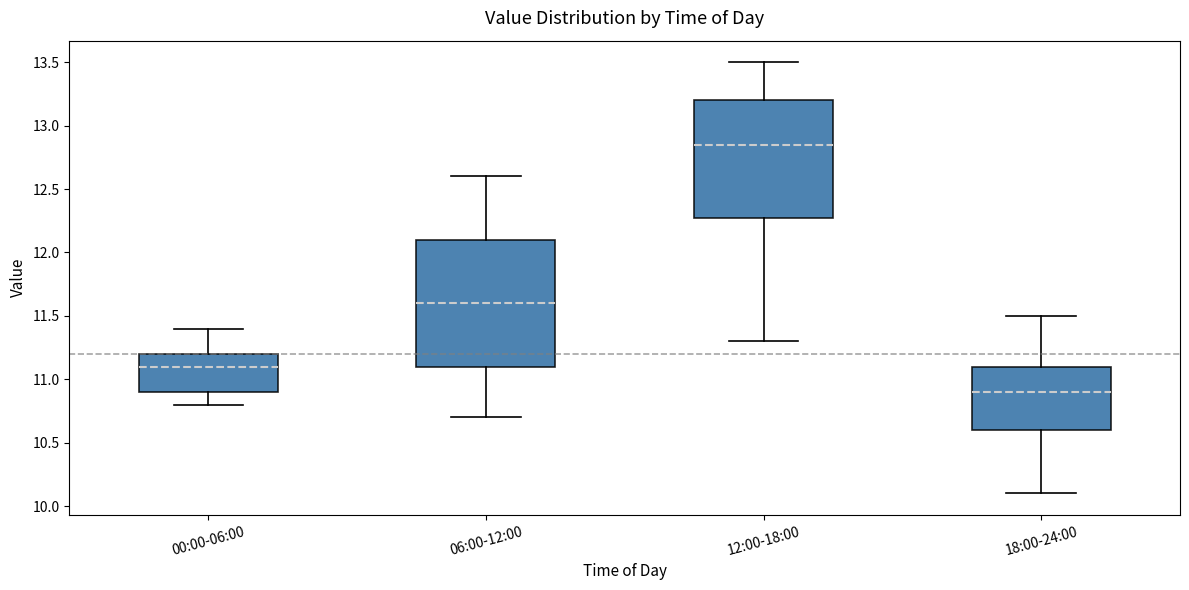

Reading left to right, read every box against the y-axis: the position of its median line, the range the box covers, and the ends of its whiskers. The values are not printed on the chart, so give them approximately, as read against the axis.

00:00-06:00: median 11.10, box 10.90 to 11.20, whiskers 10.80 to 11.40
06:00-12:00: median 11.60, box 11.10 to 12.10, whiskers 10.70 to 12.60
12:00-18:00: median 12.85, box 12.30 to 13.20, whiskers 11.30 to 13.50
18:00-24:00: median 10.90, box 10.60 to 11.10, whiskers 10.10 to 11.50